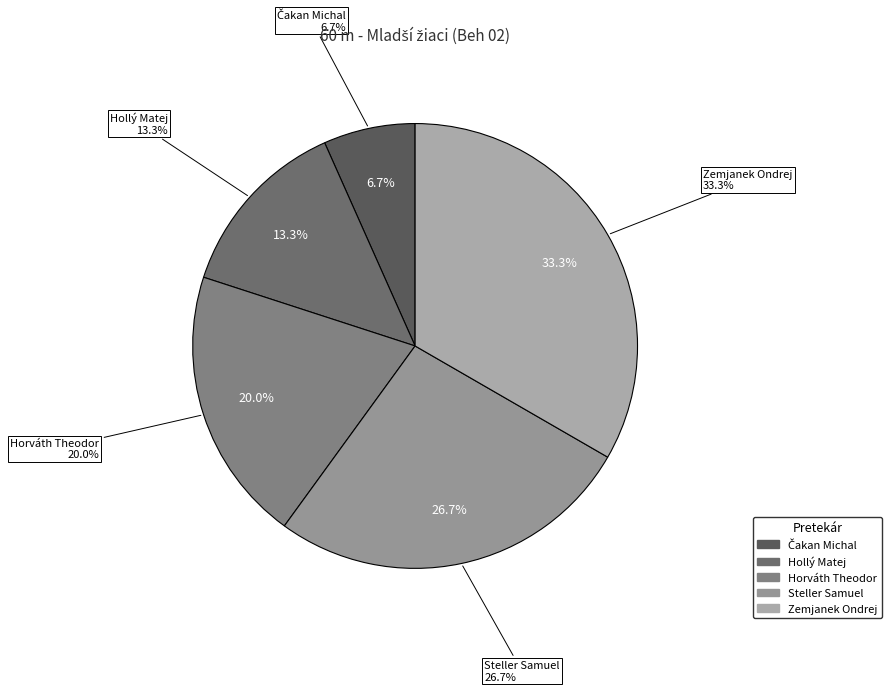

Which category has the smallest portion of the pie?

Čakan Michal